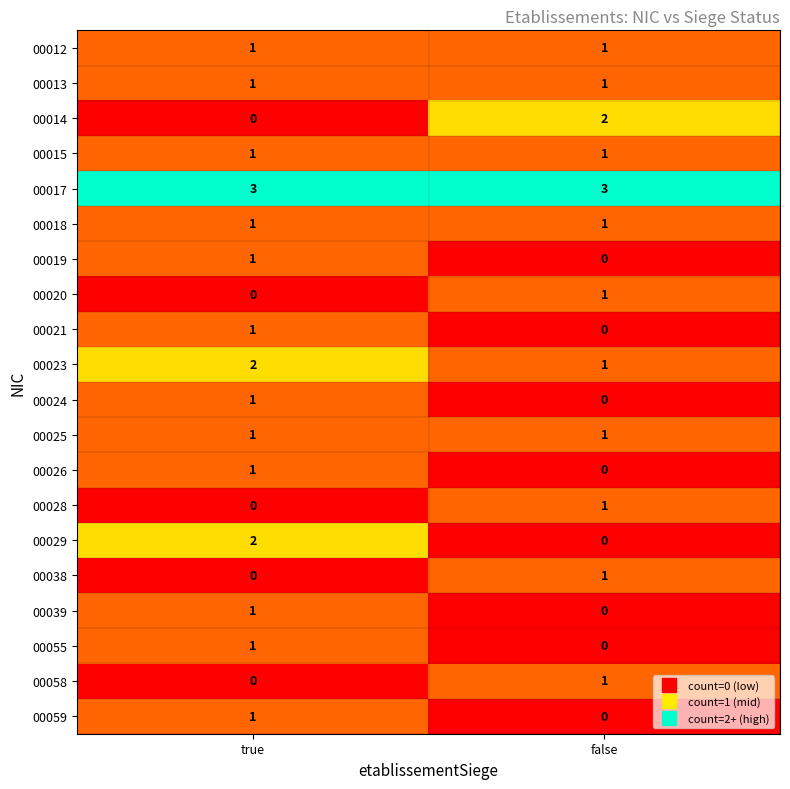

Rank the categories by 00019 value from lowest to highest.

false, true